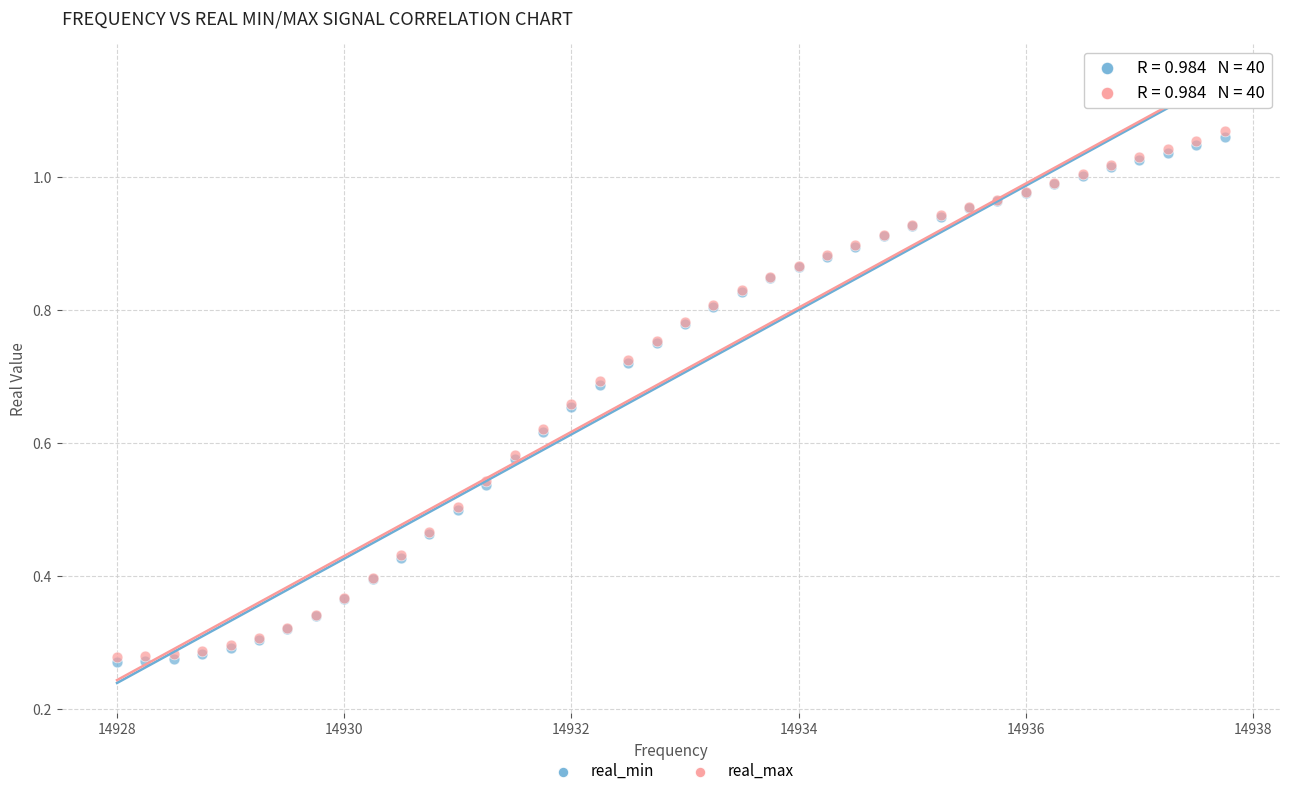

Which series has the widest spread of Y values?

real_max